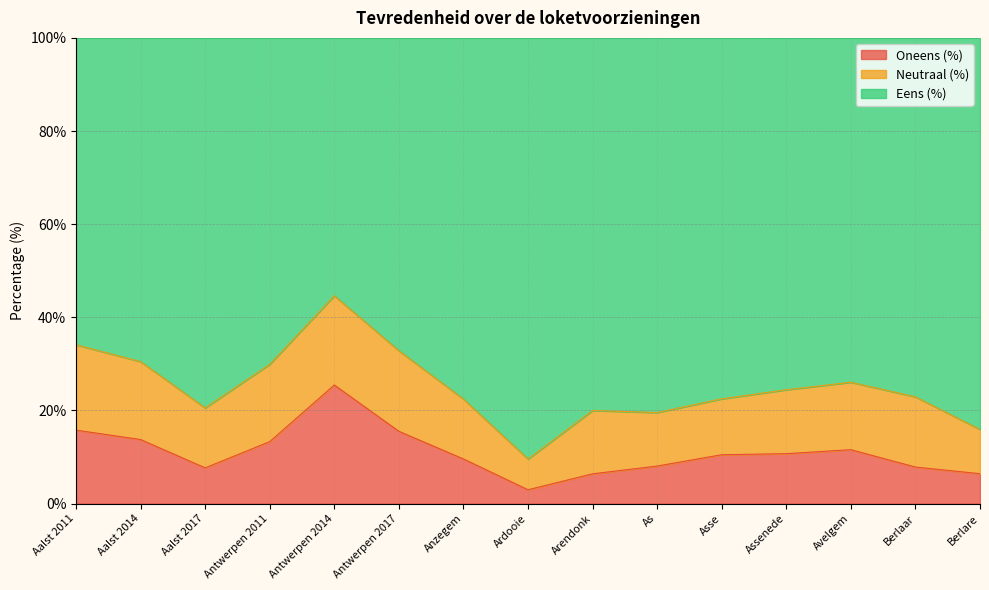

What is the difference between the maximum and minimum values in the Oneens (%) series?

22.5